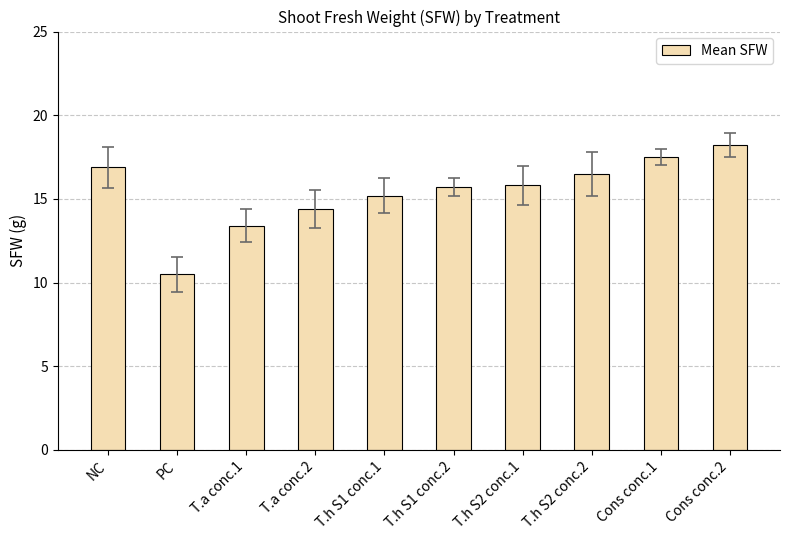

The value at T.h S1 conc.1 is 15.2. True or false?

True